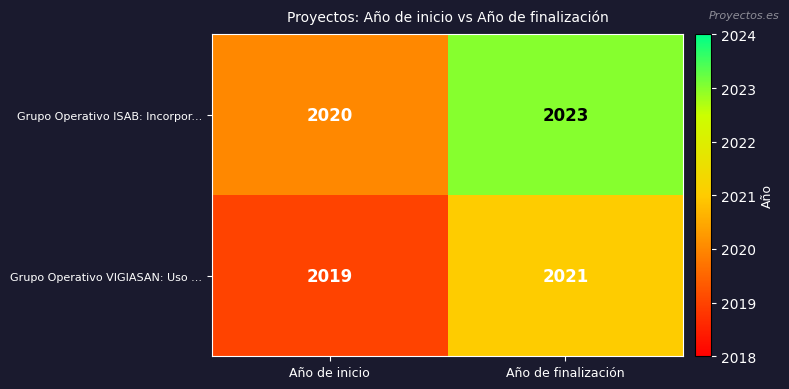

Count the number of categories in the chart.

2